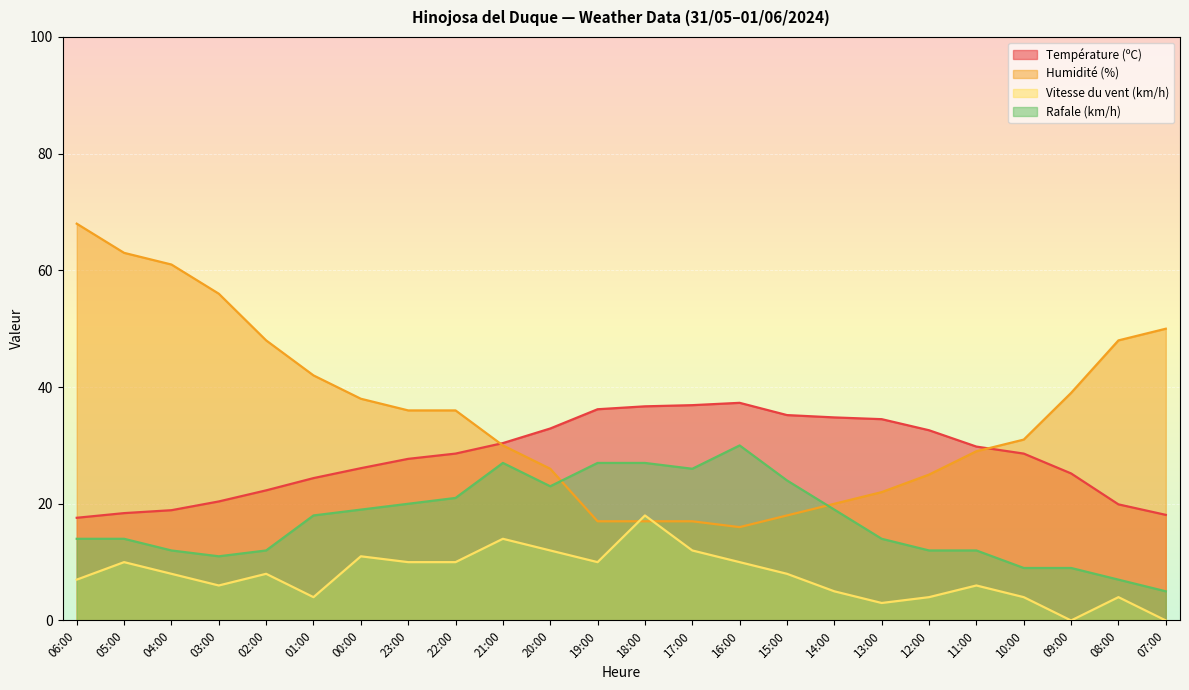

List the series in order of their overall mean, highest first.

Humidité (%), Température (ºC), Rafale (km/h), Vitesse du vent (km/h)